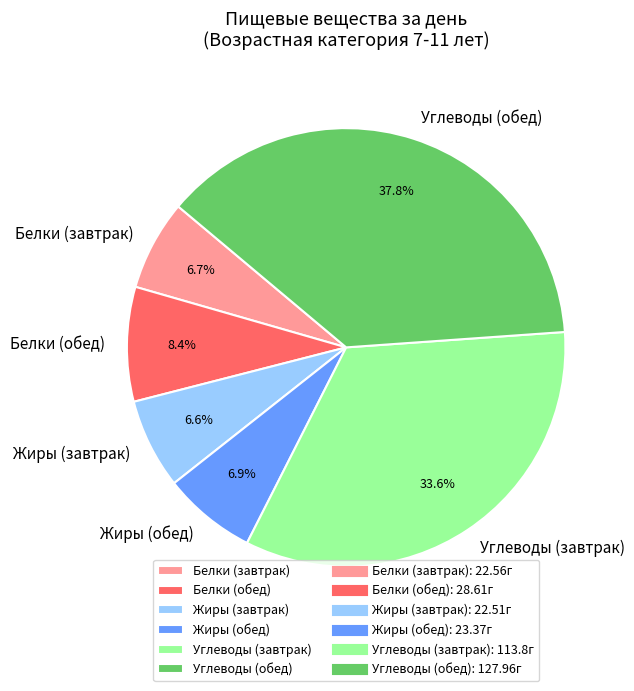

Combined, what portion of the pie is Жиры (обед) and Углеводы (обед)?

44.7%